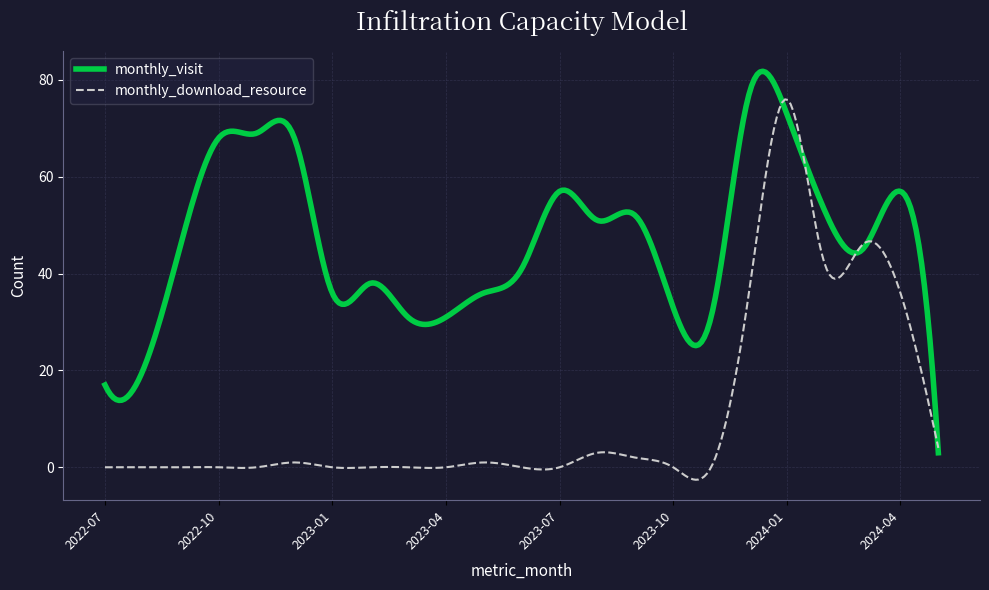

How many categories are shown in the chart?

300